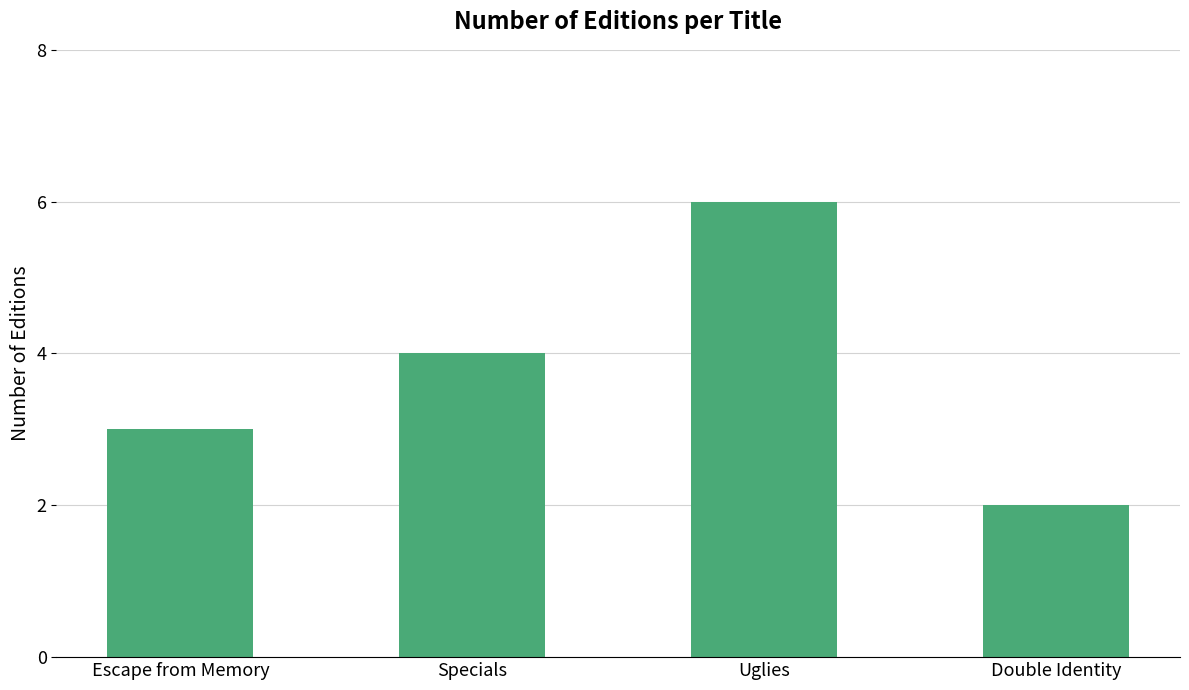

What is the sum of all values?

15